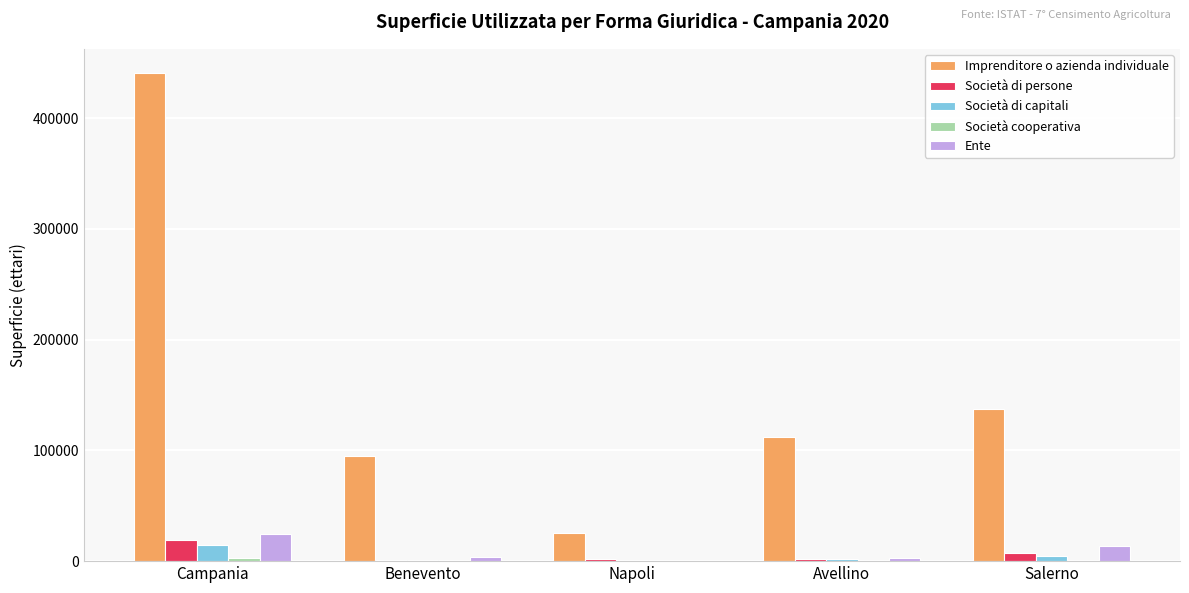

Does the chart contain stacked bars?

No